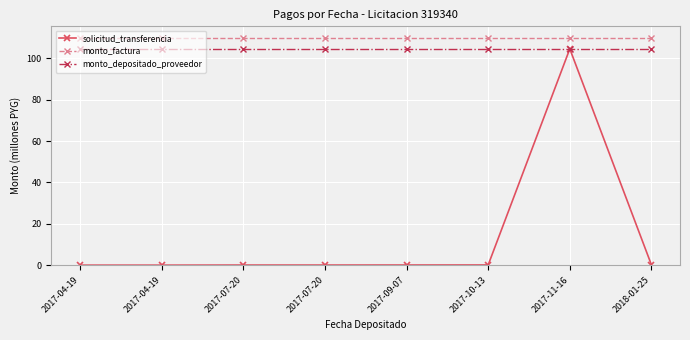

What is the total value across all series at 2017-07-20?

214.7